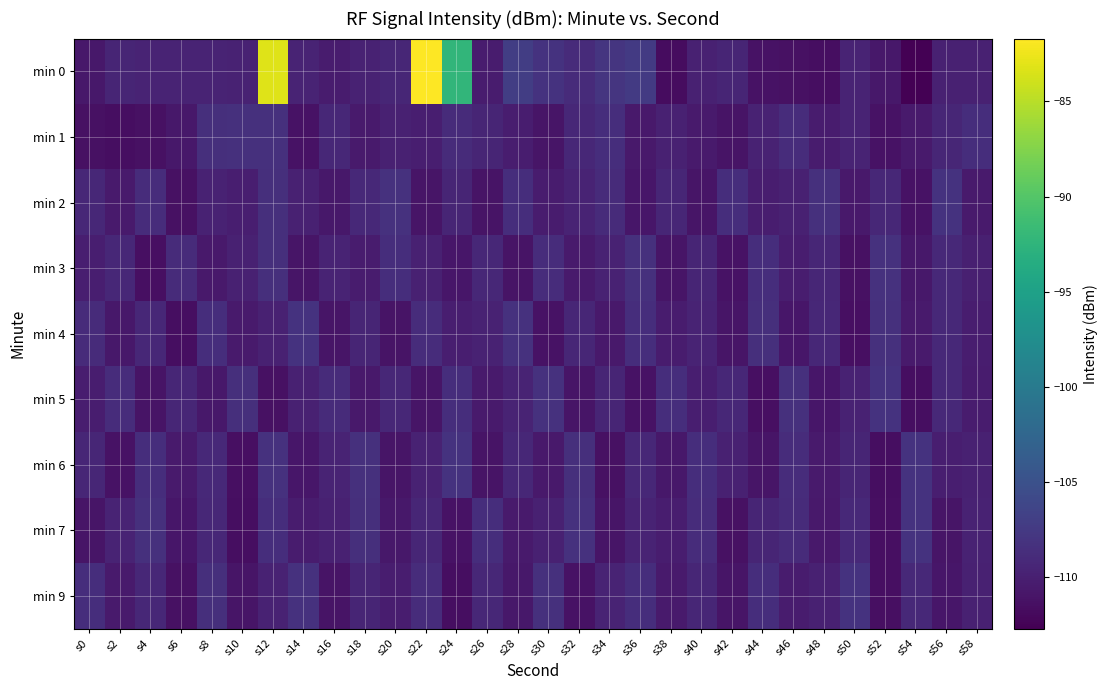

Reading right to left, transcribe all the data shown in this chart.

min 0: s58=-109.8	s56=-109.9	s54=-112.7	s52=-110.7	s50=-109.6	s48=-111.5	s46=-111.3	s44=-111.2	s42=-109.4	s40=-109.9	s38=-111.7	s36=-107.4	s34=-108.0	s32=-108.9	s30=-108.1	s28=-107.1	s26=-110.3	s24=-92.3	s22=-81.7	s20=-109.4	s18=-109.7	s16=-110.3	s14=-109.6	s12=-83.2	s10=-109.7	s8=-109.6	s6=-109.6	s4=-109.6	s2=-109.5	s0=-110.7
min 1: s58=-108.6	s56=-109.4	s54=-110.5	s52=-111.2	s50=-109.6	s48=-110.3	s46=-108.8	s44=-109.7	s42=-111.1	s40=-110.4	s38=-109.9	s36=-110.6	s34=-108.7	s32=-109.3	s30=-111.0	s28=-110.2	s26=-109.5	s24=-108.9	s22=-110.1	s20=-109.8	s18=-110.5	s16=-109.2	s14=-111.2	s12=-108.4	s10=-108.4	s8=-108.5	s6=-110.7	s4=-111.3	s2=-111.6	s0=-111.3
min 2: s58=-110.4	s56=-108.2	s54=-111.2	s52=-109.3	s50=-110.6	s48=-108.4	s46=-109.8	s44=-110.2	s42=-108.6	s40=-111.0	s38=-109.4	s36=-110.8	s34=-108.9	s32=-109.6	s30=-110.3	s28=-108.7	s26=-111.1	s24=-109.5	s22=-110.9	s20=-108.3	s18=-109.1	s16=-110.7	s14=-109.9	s12=-108.5	s10=-110.1	s8=-109.7	s6=-111.3	s4=-108.8	s2=-110.5	s0=-109.2
min 3: s58=-110.0	s56=-109.1	s54=-110.7	s52=-108.3	s50=-111.3	s48=-109.4	s46=-110.2	s44=-108.6	s42=-111.2	s40=-109.5	s38=-110.9	s36=-108.4	s34=-109.7	s32=-110.5	s30=-108.8	s28=-111.1	s26=-109.2	s24=-110.8	s22=-109.9	s20=-108.7	s18=-110.3	s16=-109.6	s14=-111.0	s12=-108.5	s10=-109.8	s8=-110.6	s6=-108.9	s4=-111.4	s2=-109.3	s0=-110.1
min 4: s58=-110.2	s56=-109.1	s54=-110.5	s52=-108.4	s50=-111.4	s48=-109.2	s46=-110.8	s44=-108.5	s42=-111.0	s40=-109.6	s38=-110.3	s36=-108.7	s34=-110.6	s32=-109.4	s30=-111.2	s28=-108.3	s26=-109.7	s24=-110.1	s22=-108.8	s20=-111.1	s18=-109.5	s16=-110.9	s14=-108.2	s12=-109.8	s10=-110.4	s8=-108.6	s6=-111.5	s4=-109.3	s2=-110.7	s0=-108.9
min 5: s58=-110.3	s56=-109.1	s54=-111.5	s52=-108.2	s50=-109.7	s48=-110.8	s46=-108.4	s44=-111.4	s42=-109.3	s40=-110.1	s38=-108.6	s36=-111.2	s34=-109.5	s32=-110.9	s30=-108.3	s28=-109.6	s26=-110.4	s24=-108.7	s22=-111.0	s20=-109.2	s18=-110.6	s16=-108.9	s14=-109.8	s12=-111.3	s10=-108.5	s8=-110.7	s6=-109.4	s4=-111.1	s2=-108.8	s0=-110.2
min 6: s58=-109.9	s56=-110.1	s54=-108.2	s52=-111.6	s50=-109.5	s48=-110.4	s46=-108.8	s44=-111.0	s42=-109.8	s40=-108.6	s38=-110.7	s36=-109.2	s34=-111.3	s32=-108.5	s30=-110.6	s28=-109.3	s26=-111.1	s24=-108.1	s22=-109.7	s20=-110.9	s18=-108.4	s16=-109.6	s14=-110.8	s12=-108.3	s10=-111.4	s8=-109.1	s6=-110.5	s4=-108.7	s2=-111.2	s0=-109.4
min 7: s58=-109.7	s56=-110.9	s54=-108.2	s52=-111.4	s50=-109.1	s48=-110.6	s46=-108.9	s44=-109.5	s42=-111.3	s40=-108.8	s38=-110.2	s36=-109.6	s34=-111.0	s32=-108.3	s30=-109.8	s28=-110.5	s26=-108.6	s24=-111.2	s22=-109.4	s20=-110.7	s18=-108.5	s16=-109.9	s14=-110.3	s12=-108.7	s10=-111.5	s8=-109.2	s6=-110.8	s4=-108.4	s2=-109.6	s0=-111.0
min 9: s58=-109.9	s56=-110.8	s54=-109.1	s52=-111.4	s50=-108.2	s48=-109.8	s46=-110.3	s44=-108.6	s42=-111.0	s40=-109.4	s38=-110.5	s36=-108.7	s34=-109.6	s32=-111.2	s30=-108.4	s28=-110.7	s26=-109.3	s24=-111.5	s22=-108.8	s20=-110.2	s18=-109.5	s16=-111.1	s14=-108.3	s12=-109.7	s10=-110.9	s8=-108.5	s6=-111.3	s4=-109.2	s2=-110.4	s0=-108.6